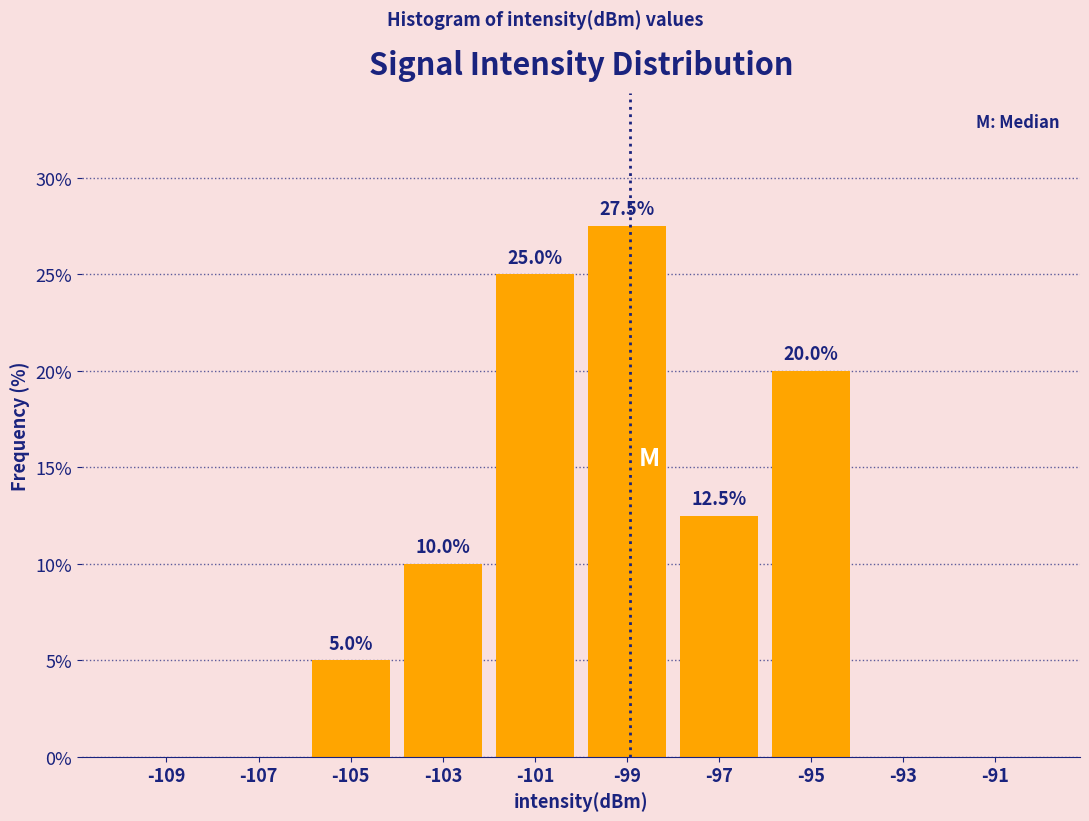

Over which range of the x-axis is the bar tallest?

-100 to -98